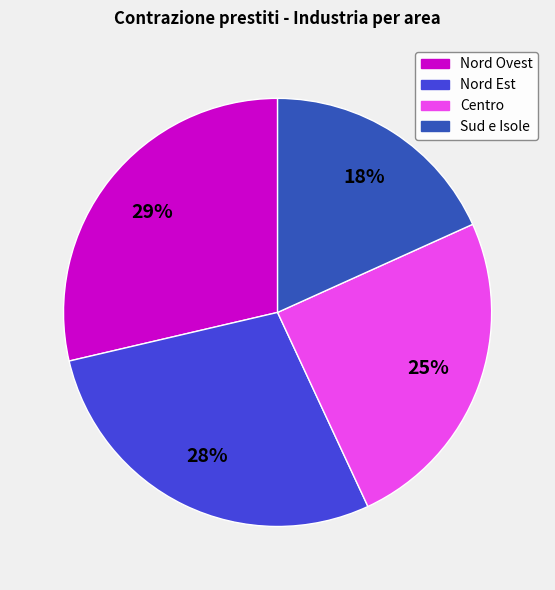

Is it true that Sud e Isole is 13% of the pie?

False